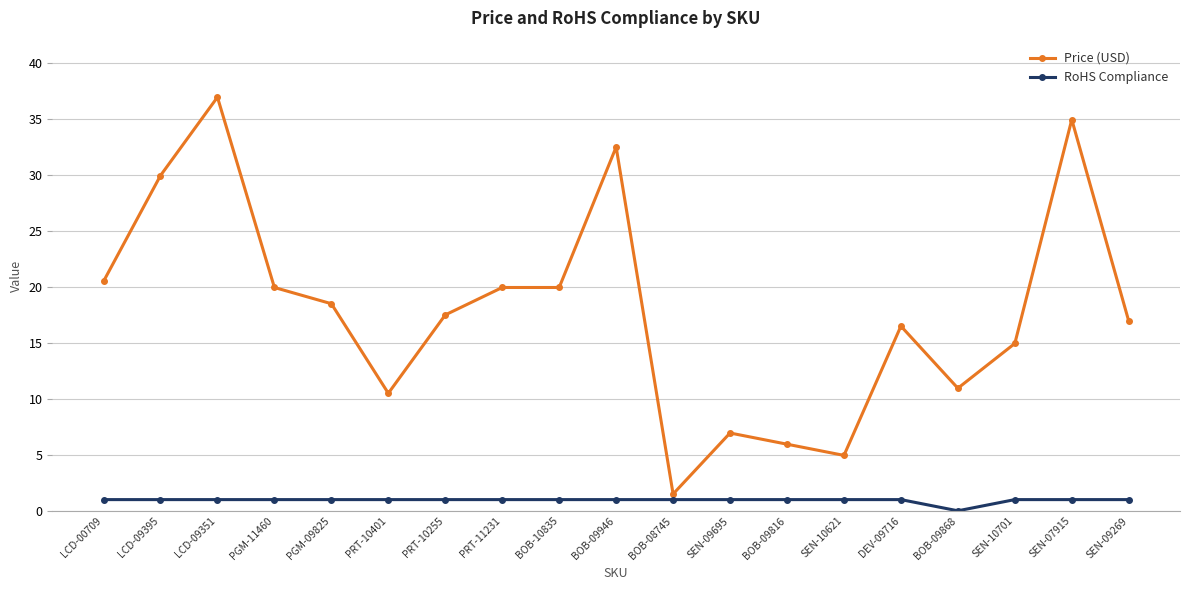

Rank the series by their average value, from lowest to highest.

RoHS Compliance, Price (USD)